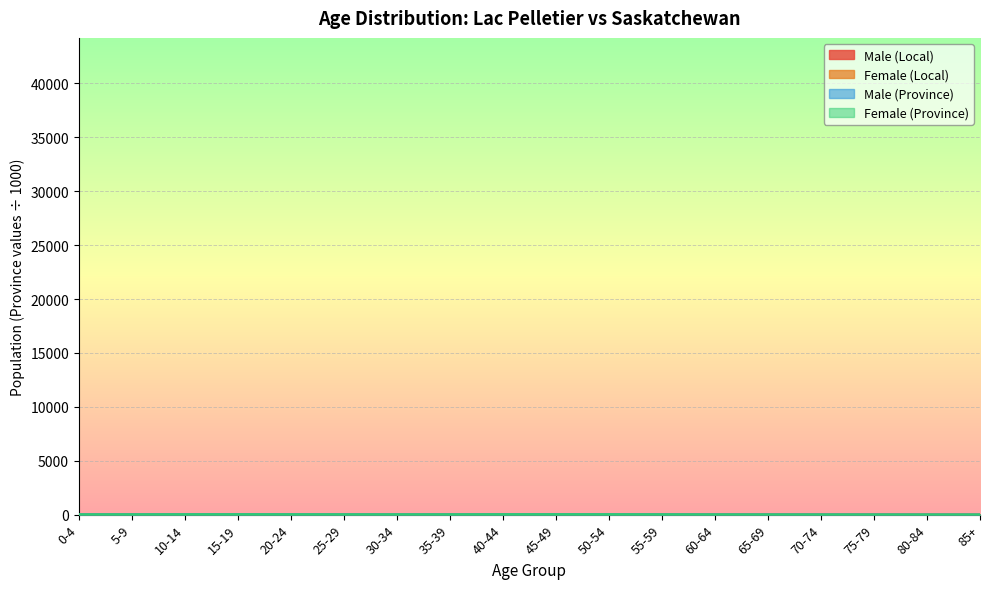

What are all the series names shown in the legend?

Male (Local), Female (Local), Male (Province), Female (Province)